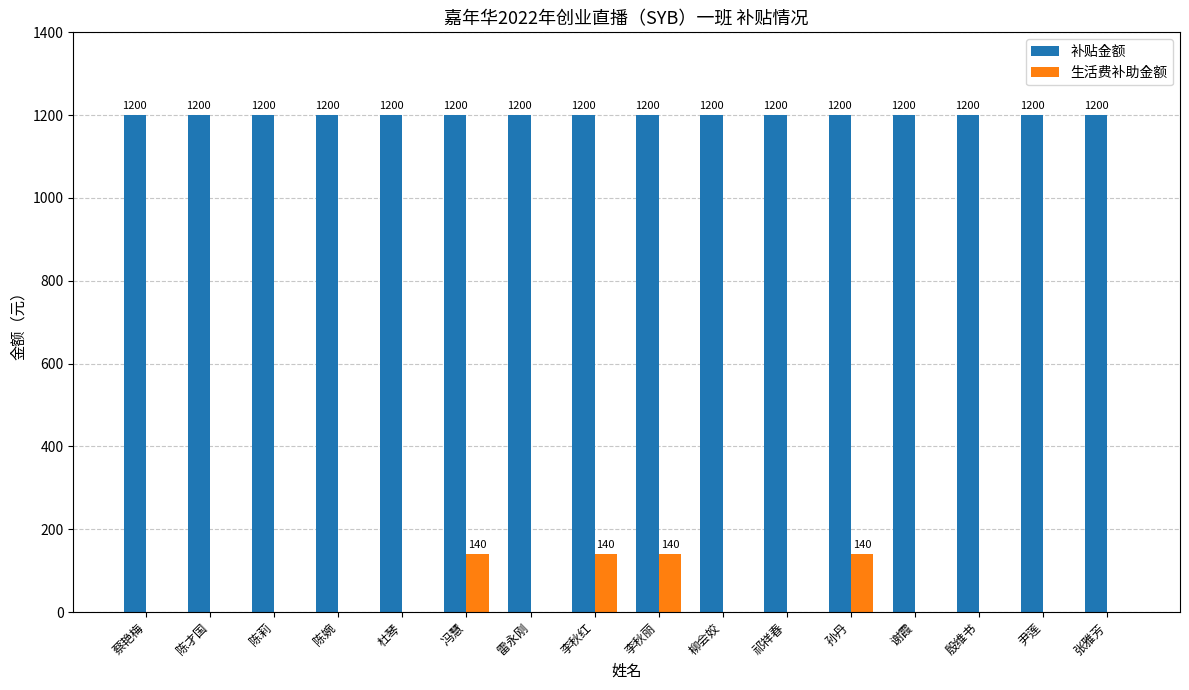

What are all the series names shown in the legend?

补贴金额, 生活费补助金额